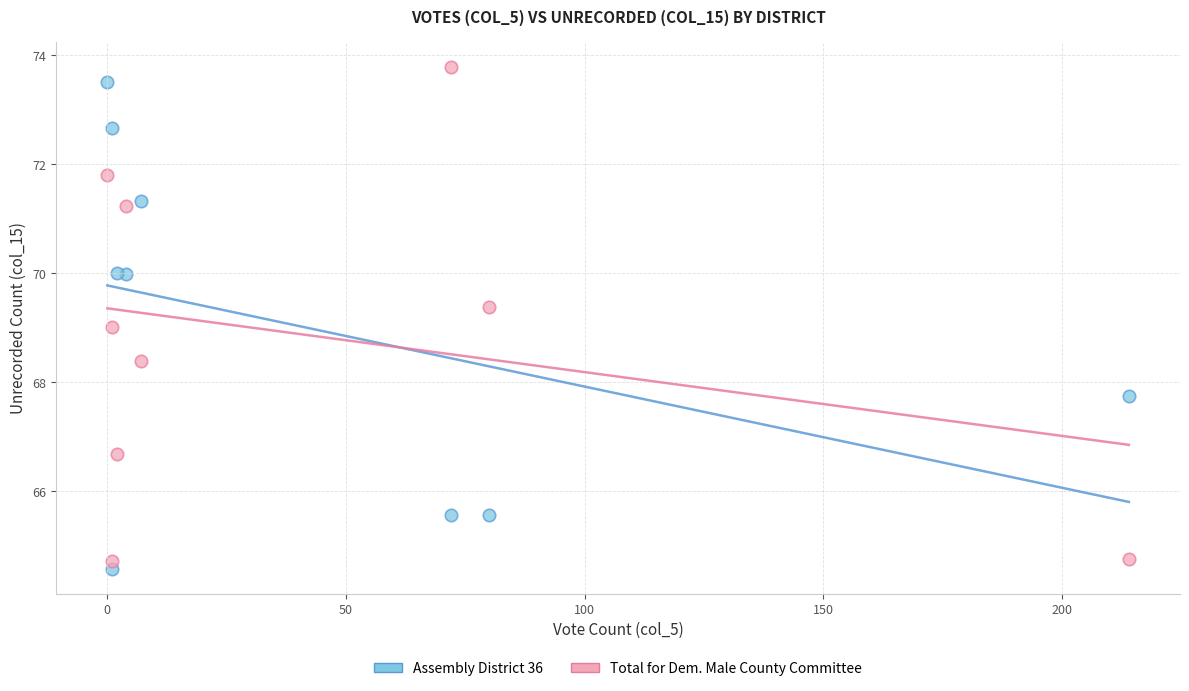

What is the X range (max minus min) for the scatter plot?

214.0